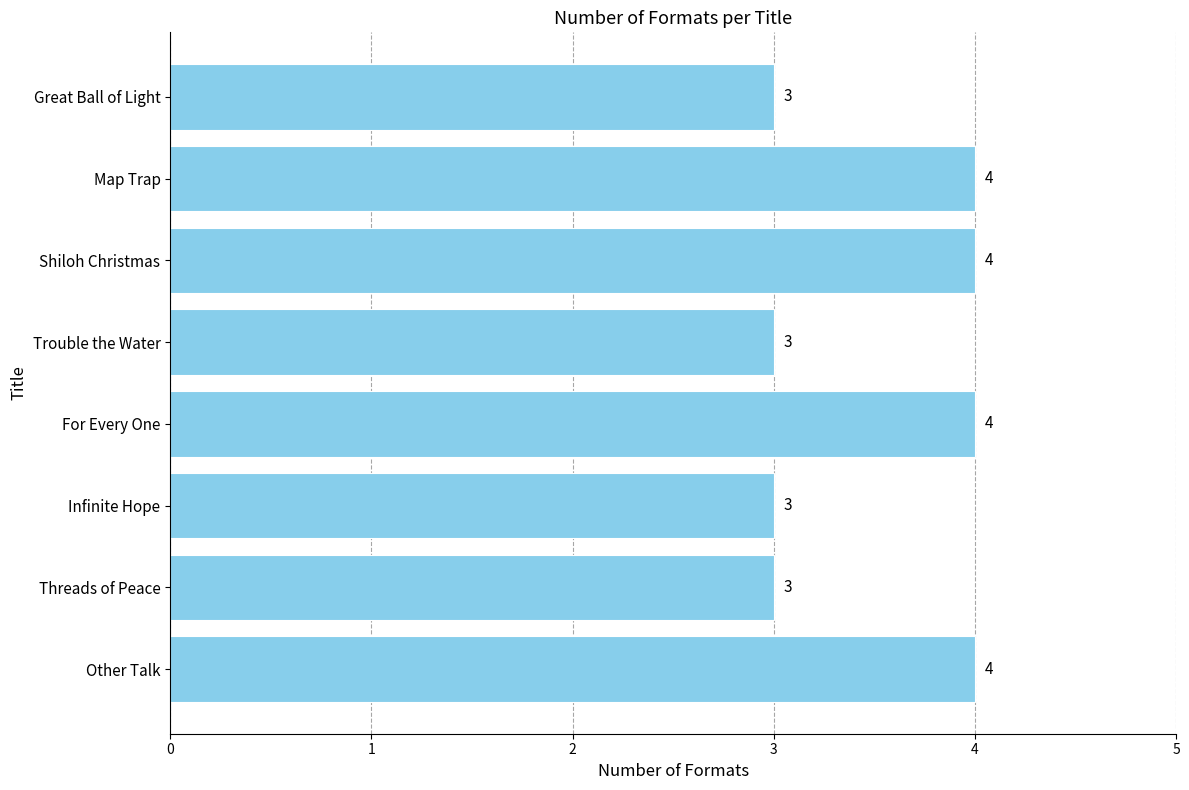

The chart shows a value of 5 at Other Talk. True or false?

False